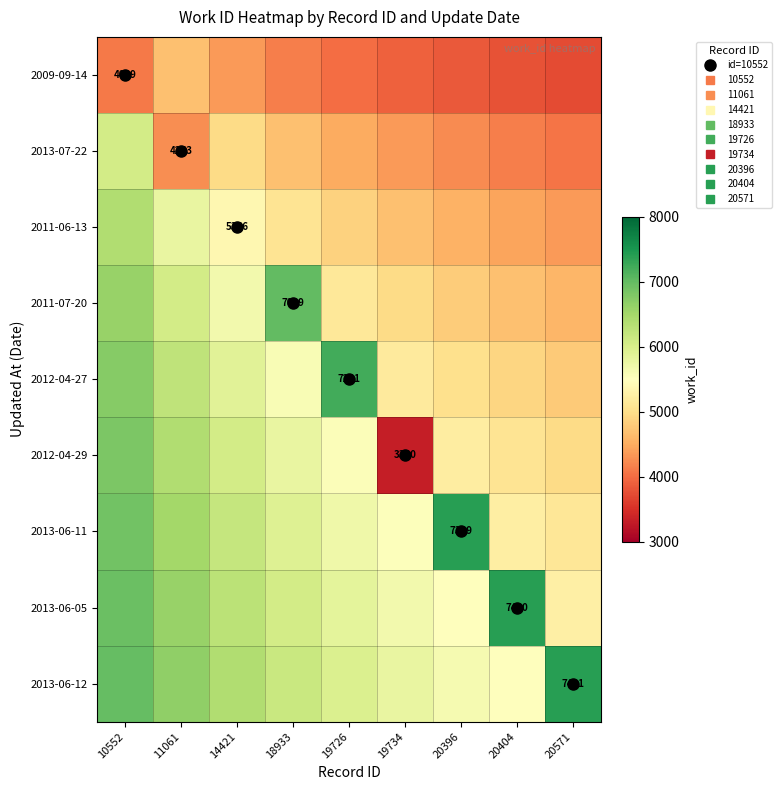

Count the number of categories in the chart.

9